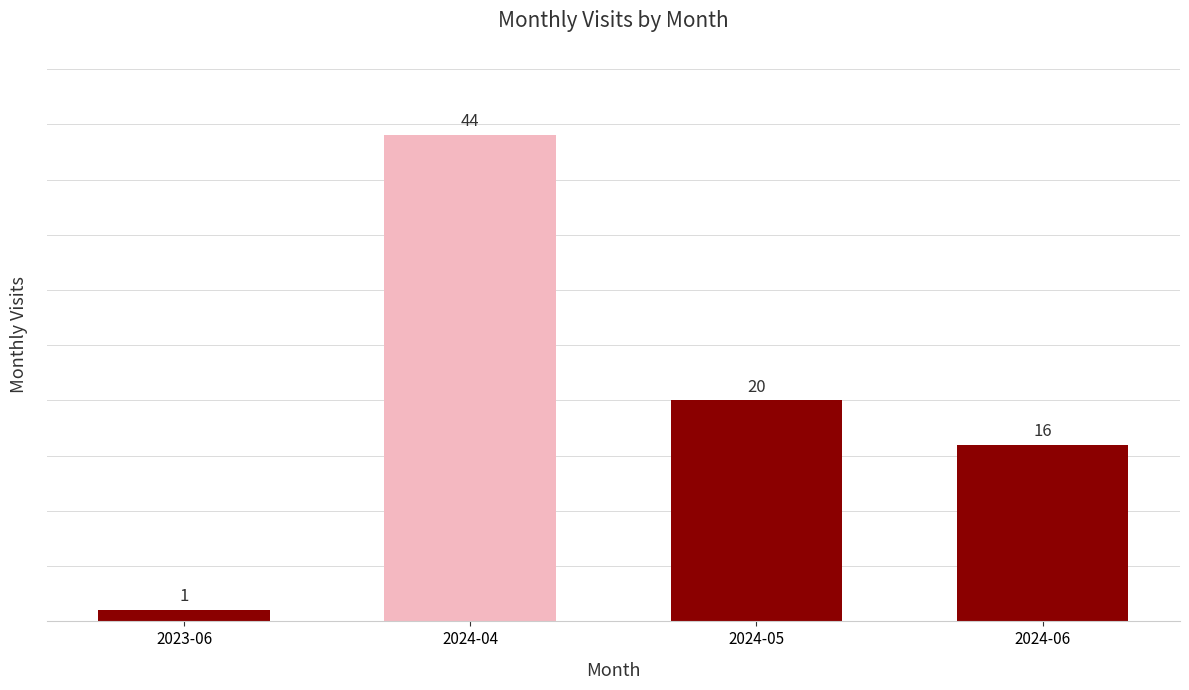

Reading right to left, what are all the values shown in this chart?

16	20	44	1